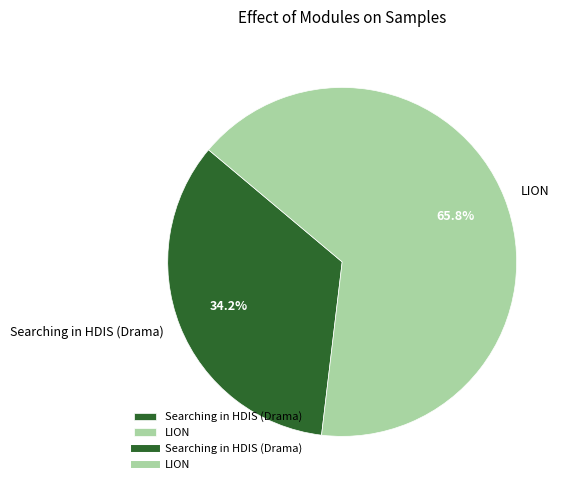

Combined, what portion of the pie is LION and Searching in HDIS (Drama)?

100.0%